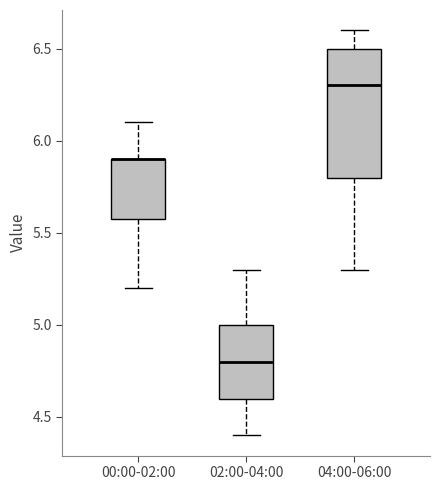

Reading left to right, read every box against the y-axis: the position of its median line, the range the box covers, and the ends of its whiskers. The values are not printed on the chart, so give them approximately, as read against the axis.

00:00-02:00: median 5.9 (drawn on the box's upper edge), box 5.6 to 5.9, whiskers 5.2 to 6.1
02:00-04:00: median 4.8, box 4.6 to 5.0, whiskers 4.4 to 5.3
04:00-06:00: median 6.3, box 5.8 to 6.5, whiskers 5.3 to 6.6